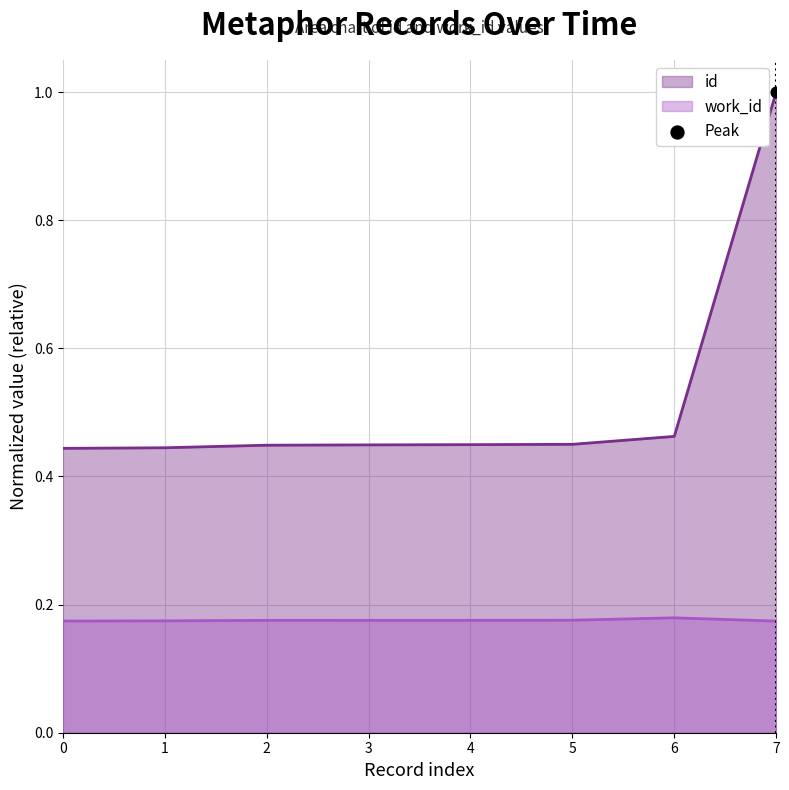

Which series reaches the maximum Y coordinate?

id